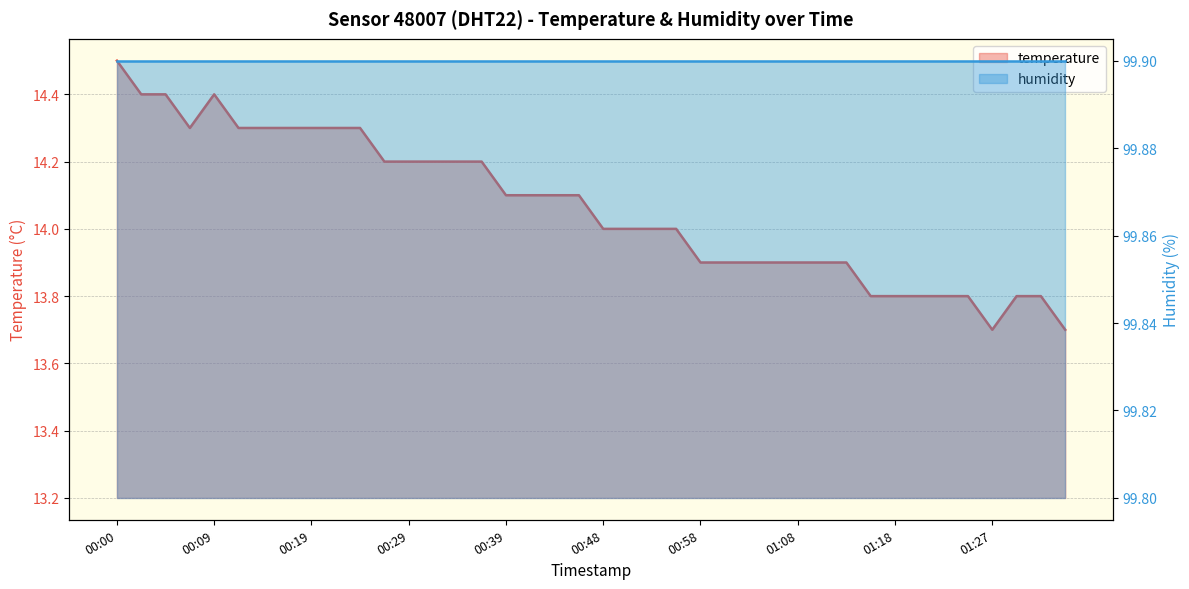

How many interior local valleys (lower than both neighbors) does the data have?

2